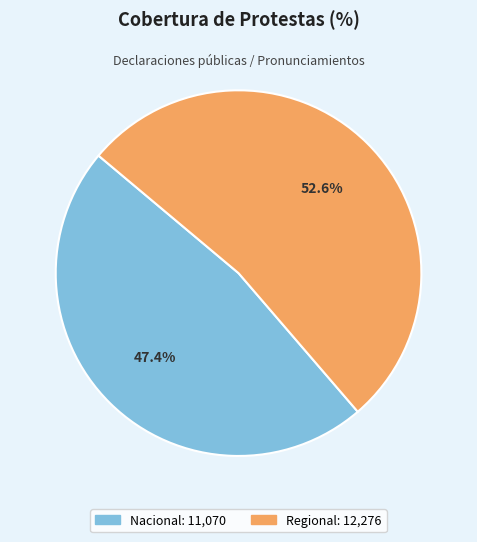

How many slices are in this pie chart?

2